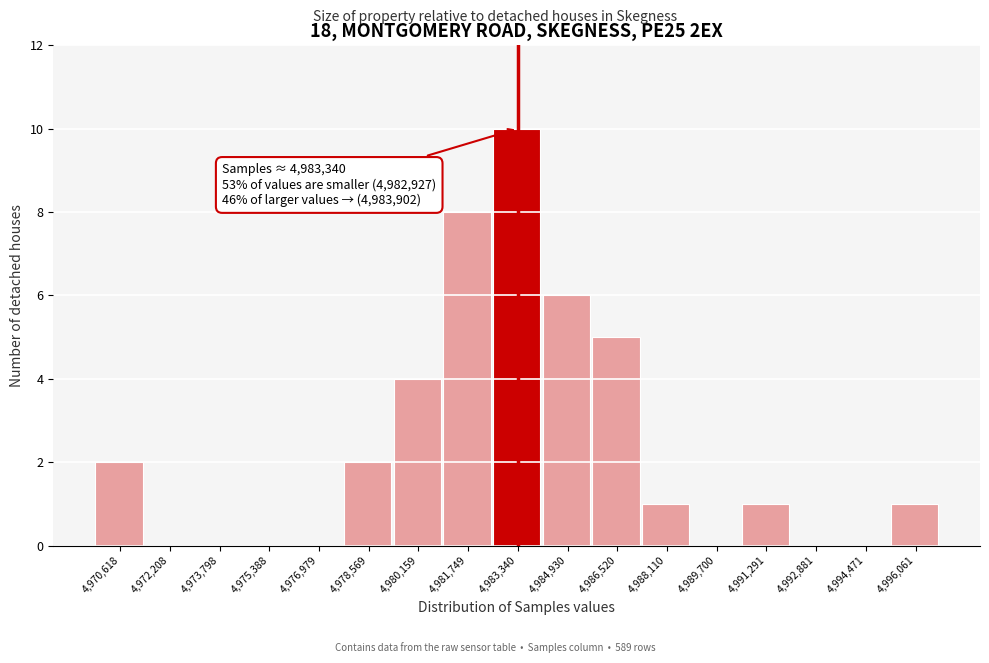

Over which range of the x-axis is the bar tallest?

4982600 to 4984200